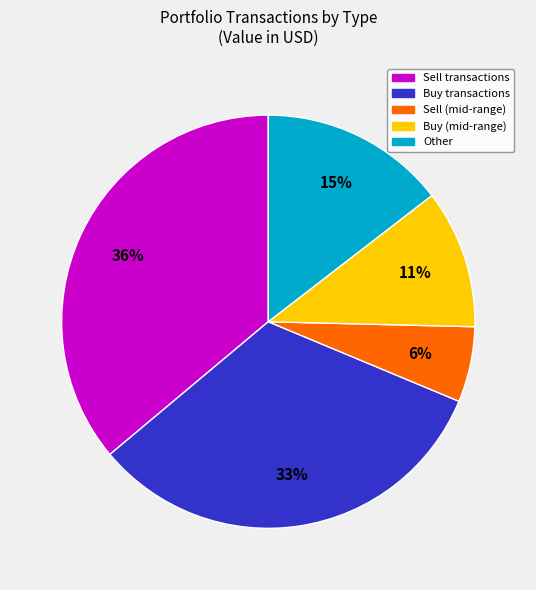

To the nearest percent, what is the average slice percentage?

20%